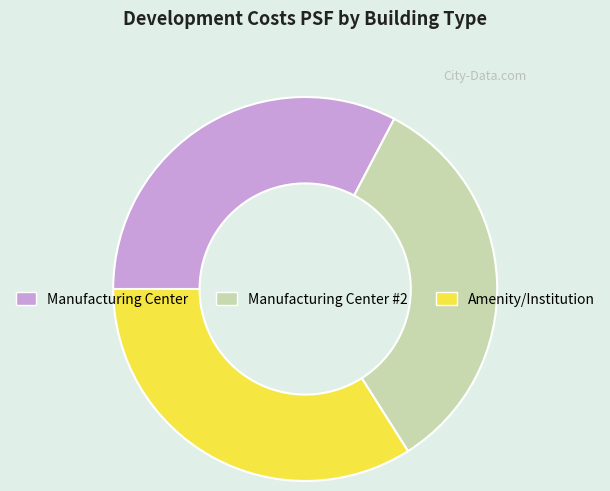

Is it true that Manufacturing Center is 47% of the pie?

False